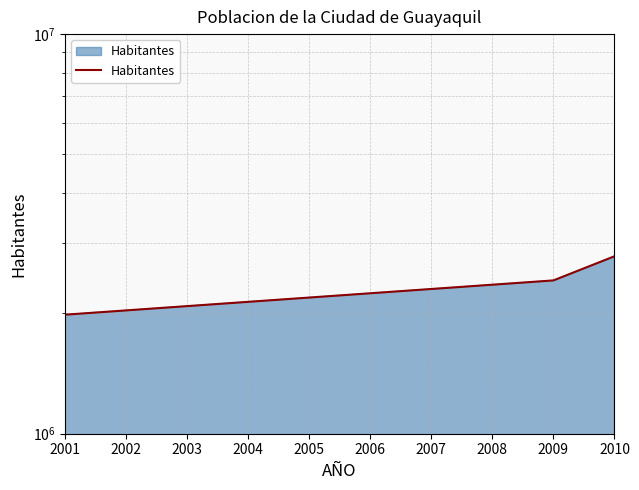

What is the difference between the maximum and minimum values?

794901.8